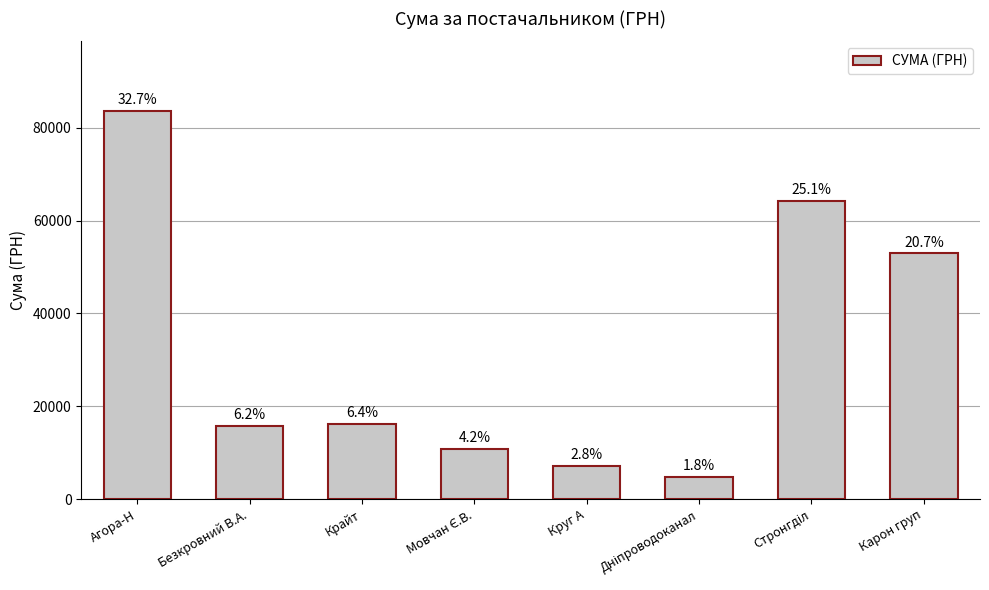

What is the label of the 5th bar from the left?

Круг А